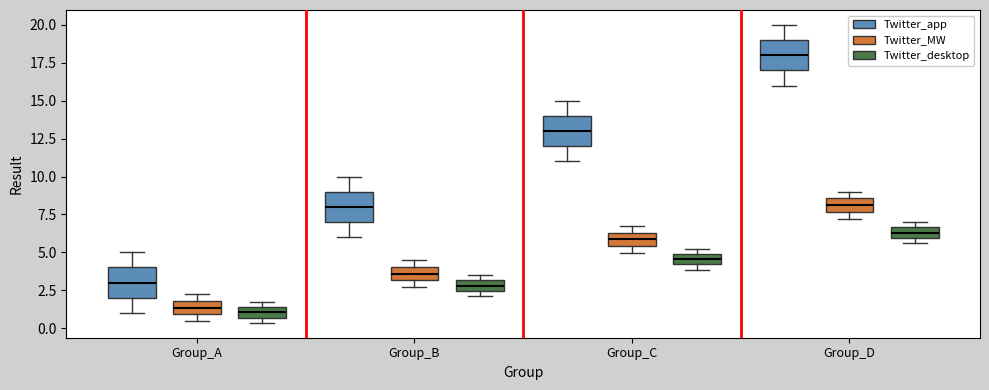

Where does the median line of the box for Group_C (Twitter_app) sit on the y-axis? The values are not printed on the chart, so give them approximately, as read against the axis.

13.0